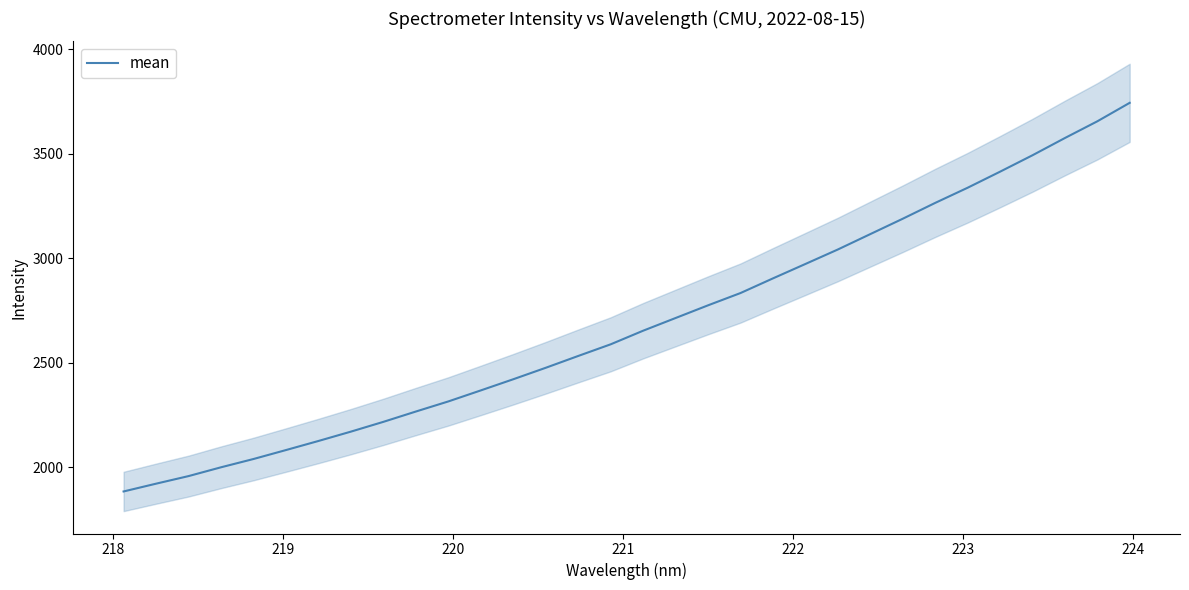

What is the highest value of the mean series?

3744.4